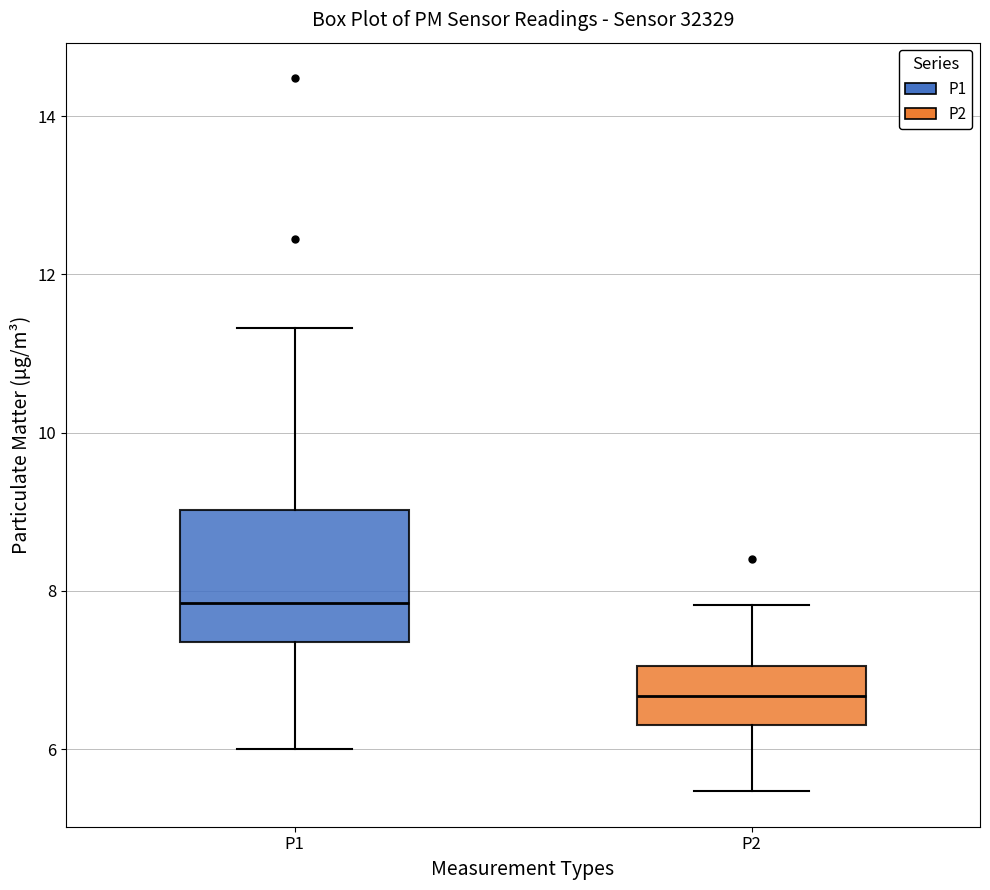

Which box's median line is the lowest?

P2